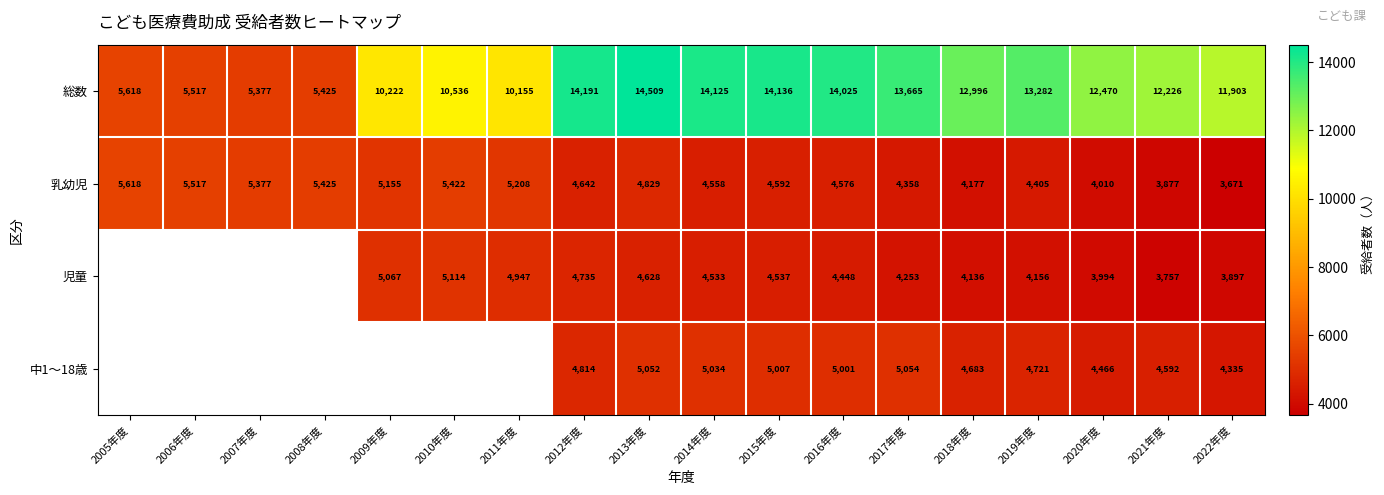

At which category is the sum across all series the highest?

2013年度